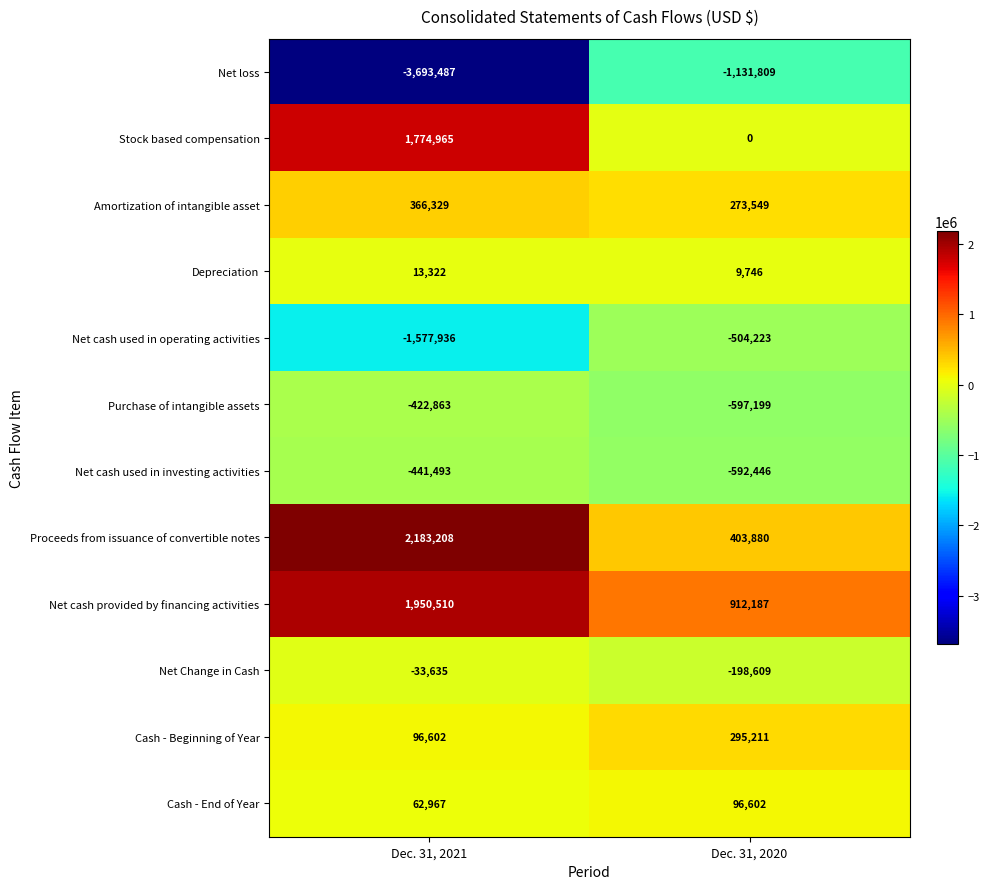

What is the minimum value shown in the chart?

-3693487